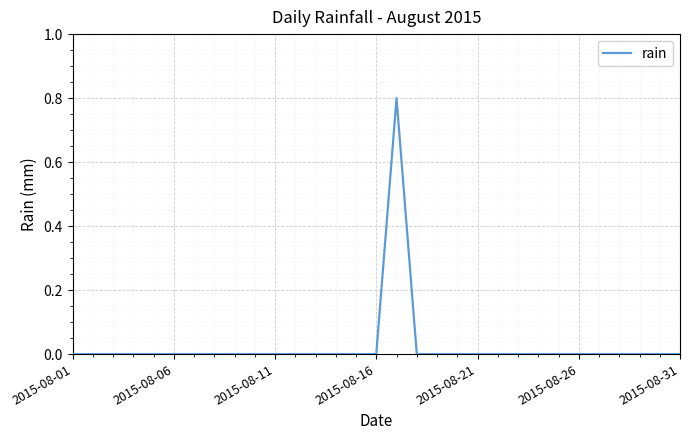

Does the chart have visible grid lines?

Yes